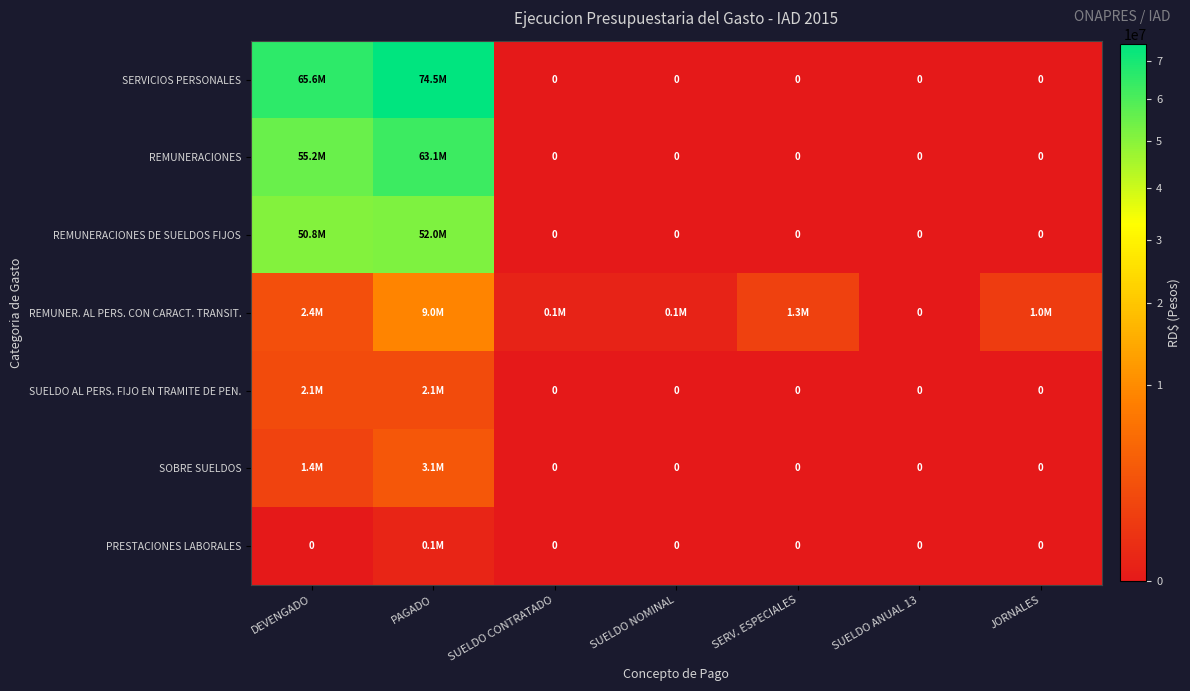

The SUELDO AL PERS. FIJO EN TRAMITE DE PEN. series shows 625805 at SUELDO NOMINAL. True or false?

False